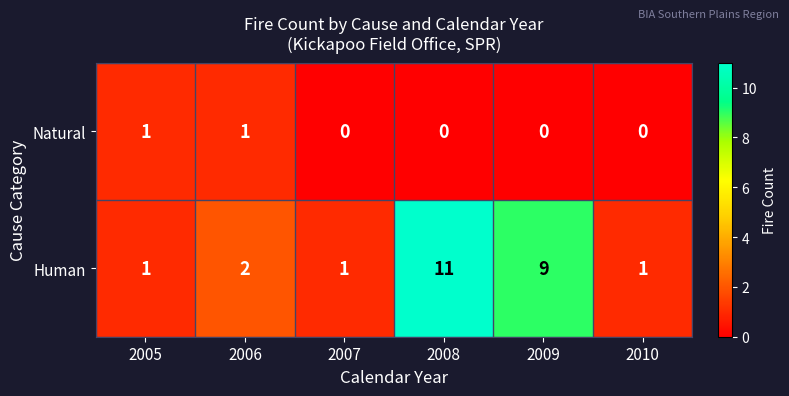

The value of Human at 2009 is 6. True or false?

False